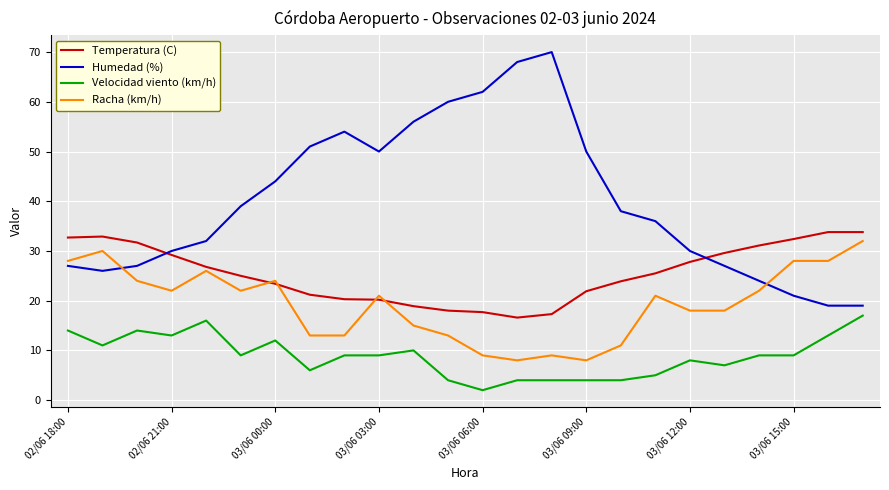

What is the smallest value displayed?

2.0